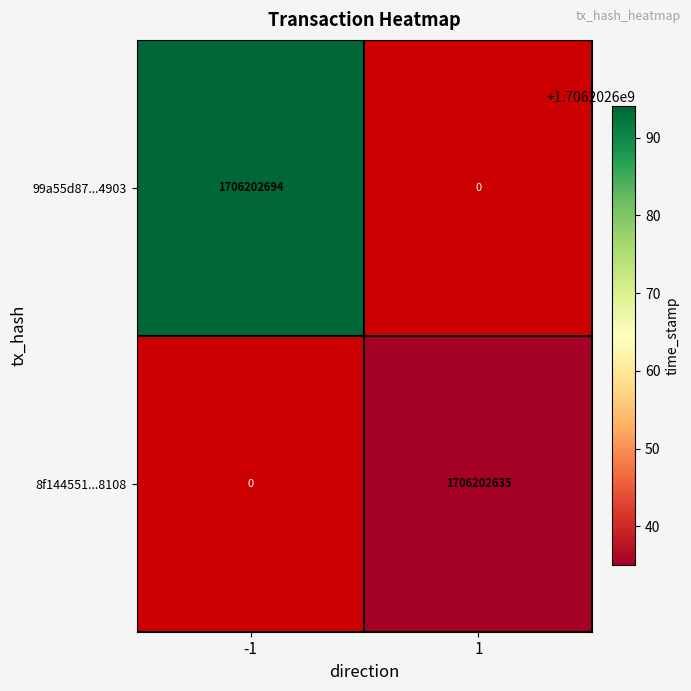

At how many categories does at least one series exceed 1285177640?

2